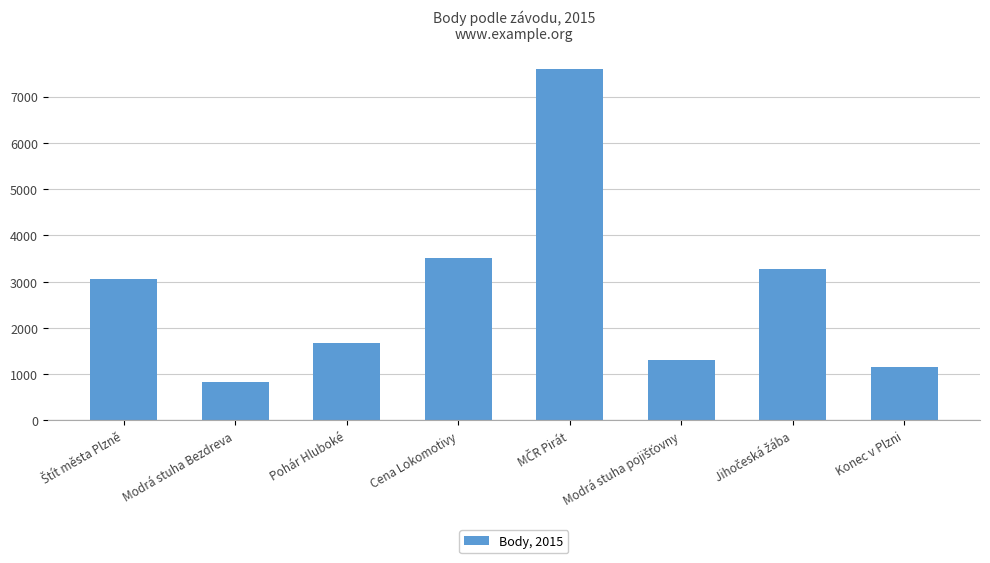

Is it true that the value at Konec v Plzni is 1673?

False